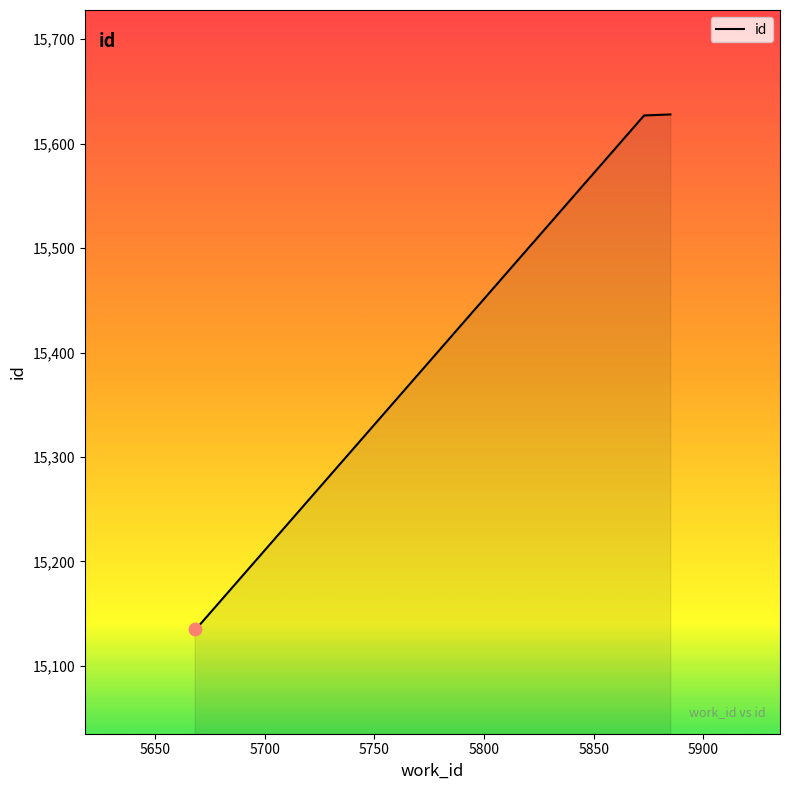

True or false: there are more than 1 points higher than both neighbors.

False